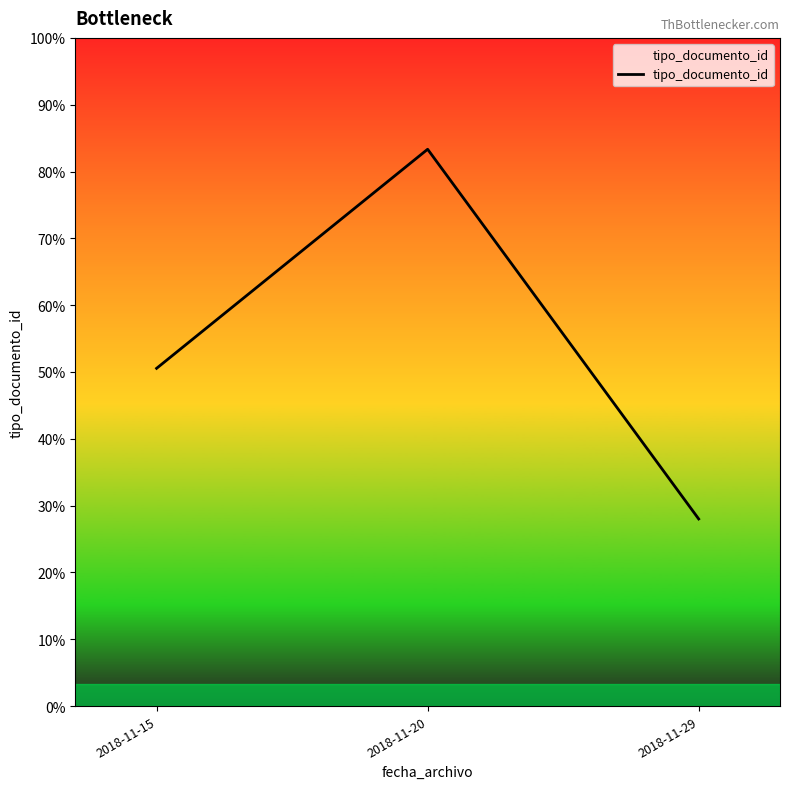

Does the chart display data point markers on the line(s)?

No